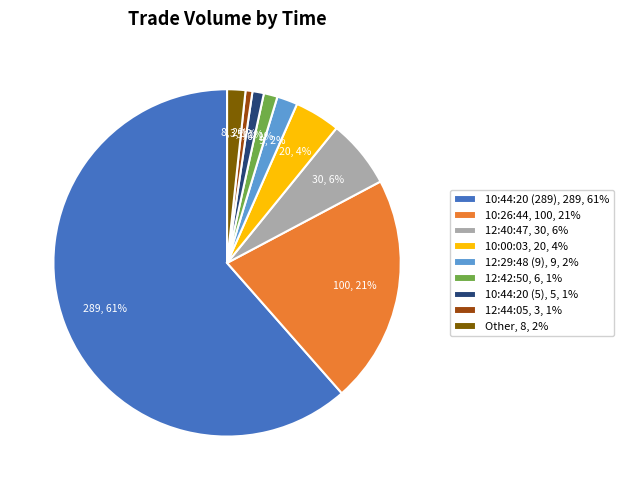

How many slices are in this pie chart?

9